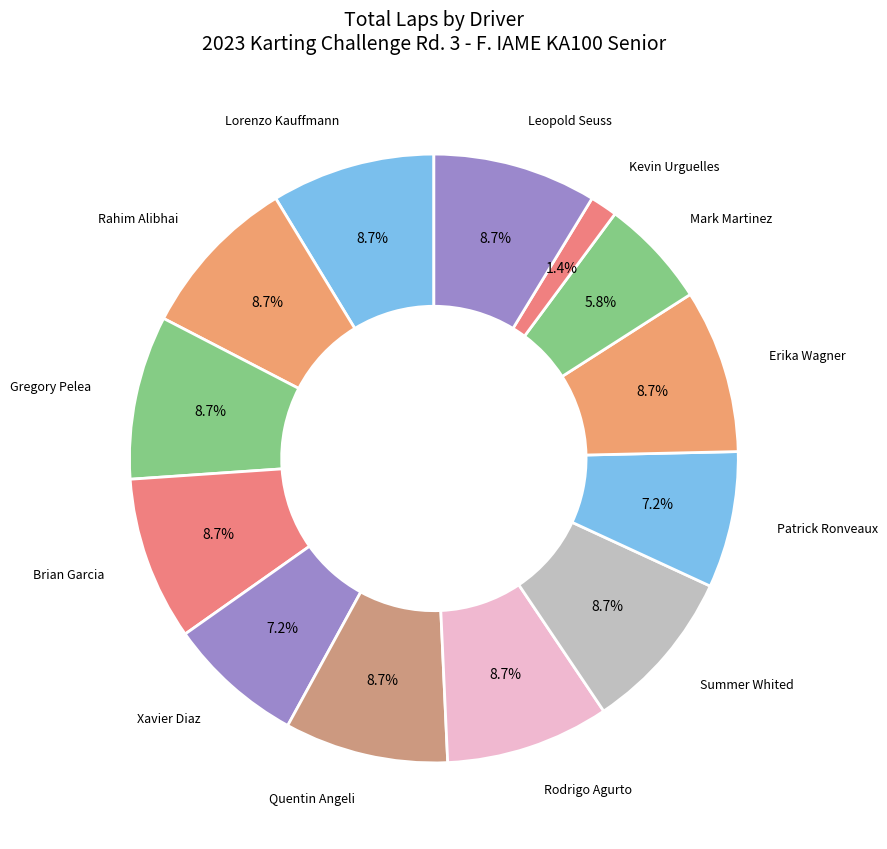

How many slices are in this pie chart?

13